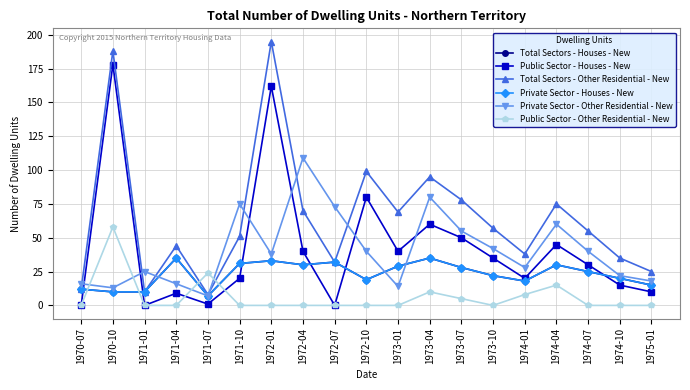

Rank the categories by Total Sectors - Houses - New value from lowest to highest.

1971-07, 1970-10, 1971-01, 1970-07, 1975-01, 1974-01, 1972-10, 1974-10, 1973-10, 1974-07, 1973-07, 1973-01, 1972-04, 1974-04, 1971-10, 1972-07, 1972-01, 1971-04, 1973-04